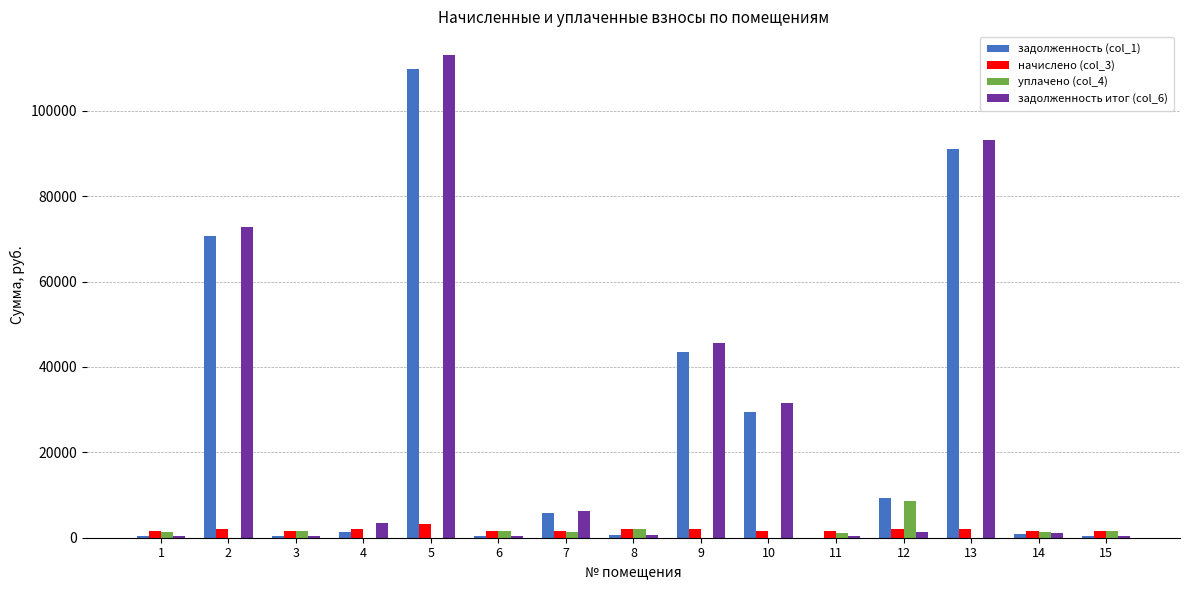

Is the value of задолженность (col_1) at 9 greater than the value of уплачено (col_4) at 7?

Yes